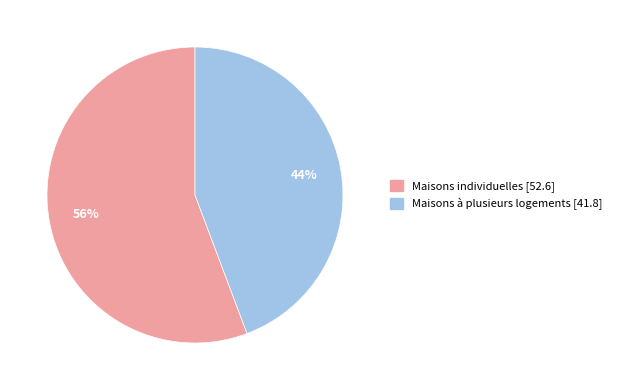

Rank the categories by value from lowest to highest.

Maisons à plusieurs logements, Maisons individuelles